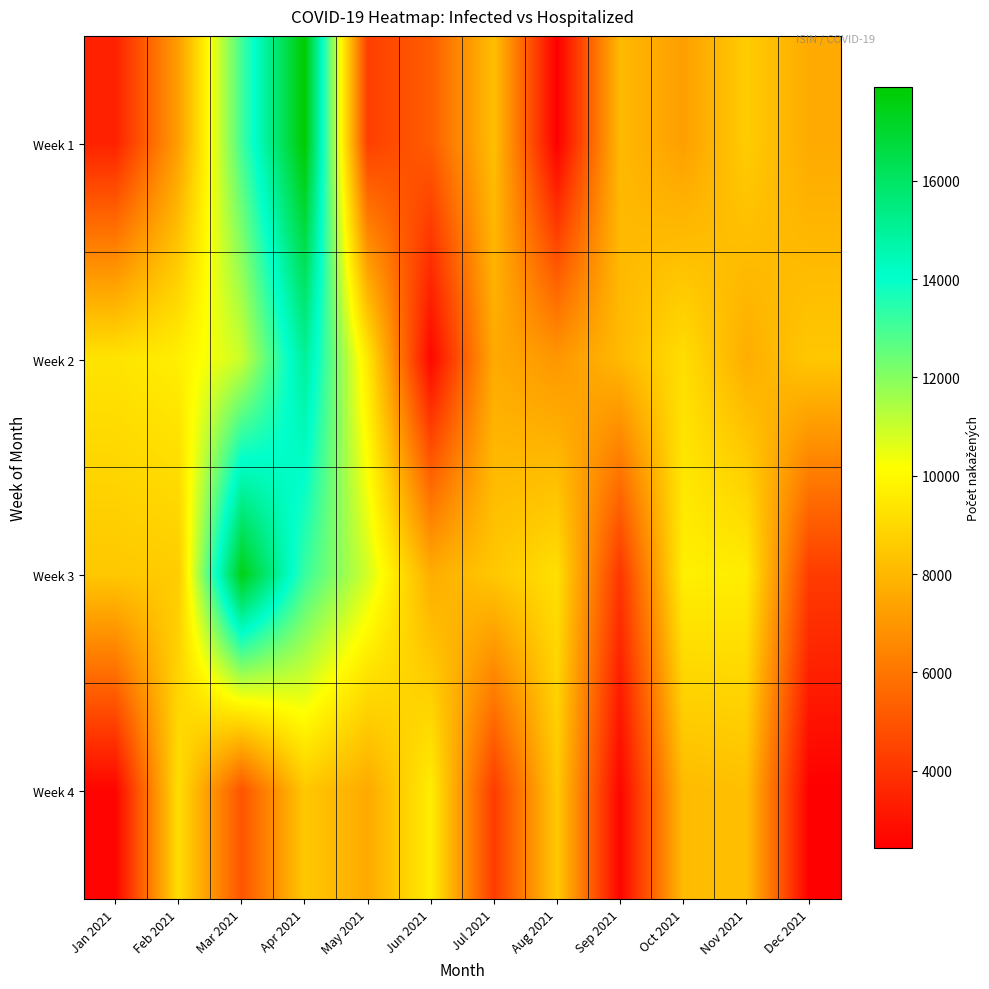

Which has a higher value, Nov 2021 or May 2021?

Nov 2021